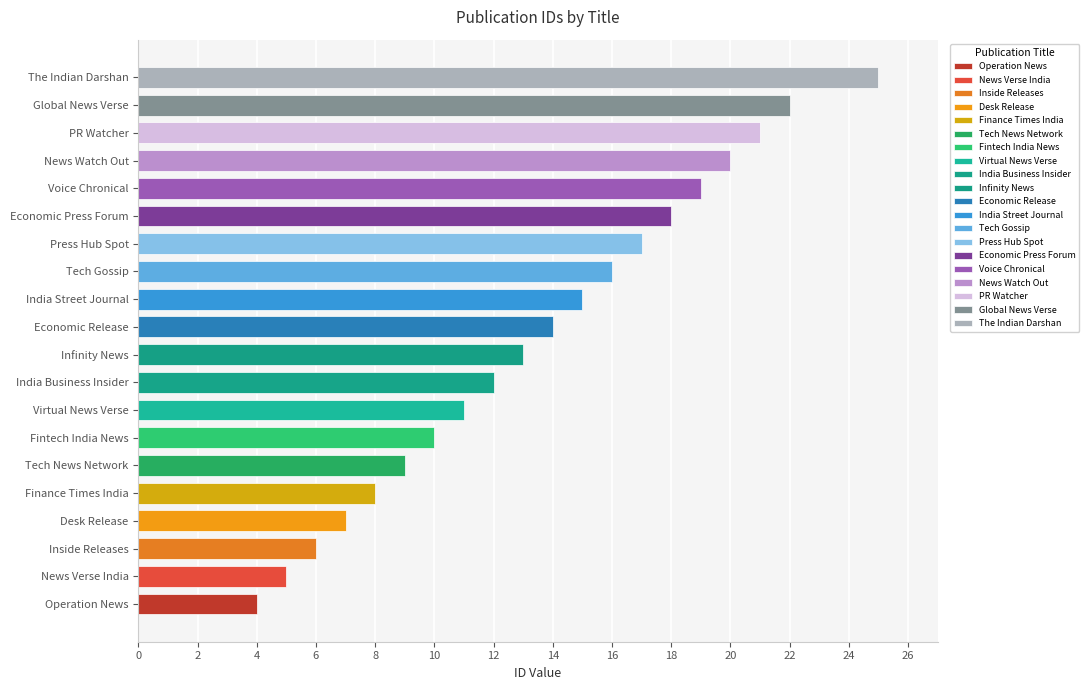

What is the label of the 20th bar from the right?

Operation News